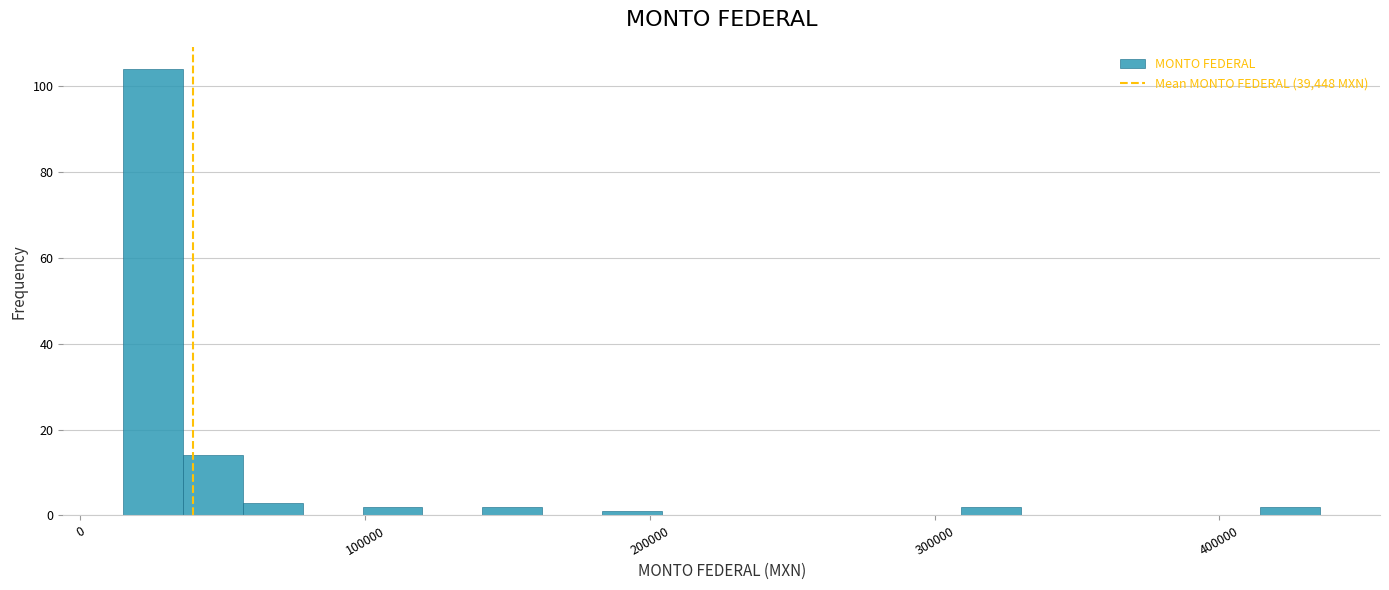

Read against the x-axis, roughly where is the centre of the tallest bar?

30000